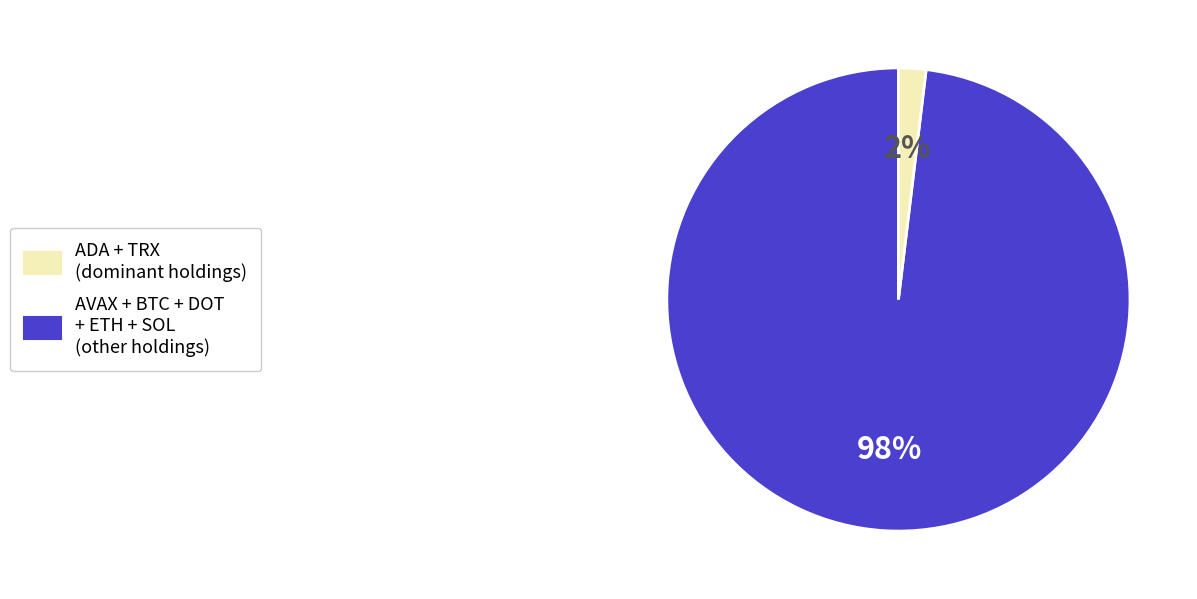

Is it true that AVAX + BTC + DOT + ETH + SOL (other holdings) is 2% of the pie?

True